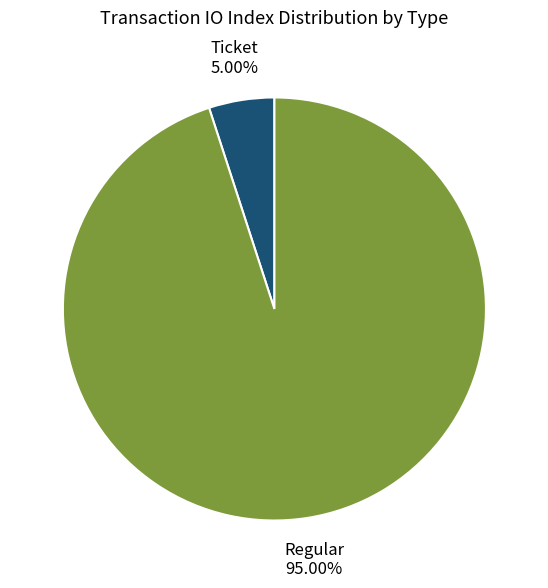

Is there a majority slice in this chart?

Yes